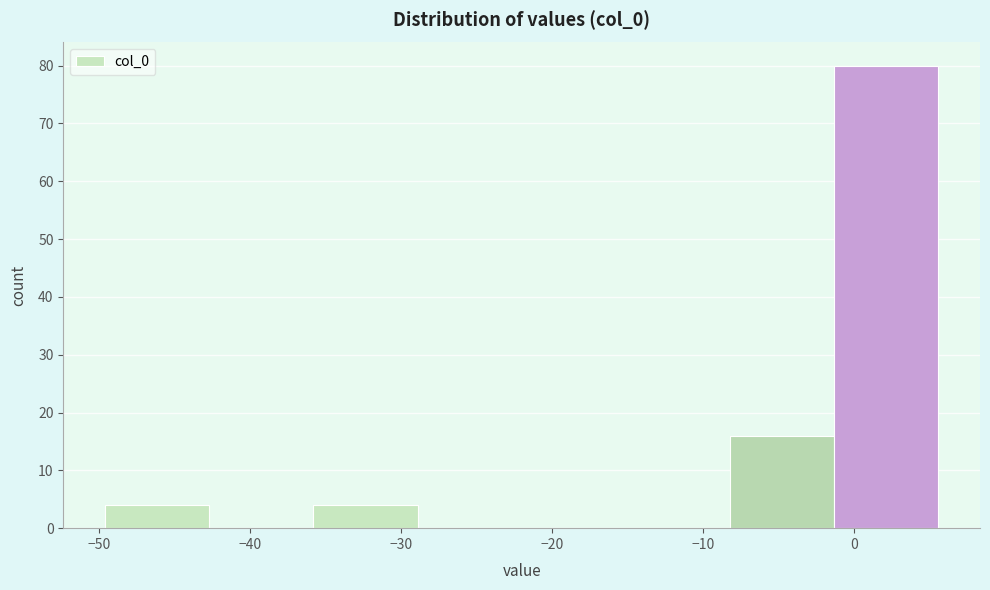

How tall is the bar that spans -36 to -29 on the x-axis? Neither the bar edges nor the heights are printed on the chart, so give them approximately, as read against the axes.

4